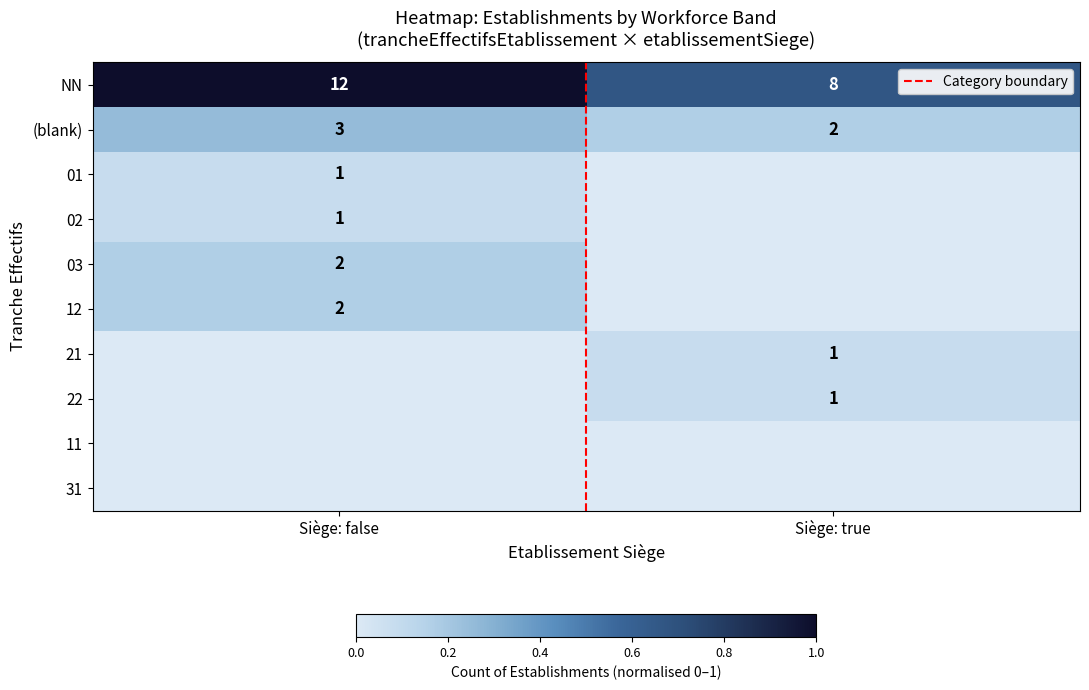

What is the difference between the maximum and minimum values in the NN series?

0.3